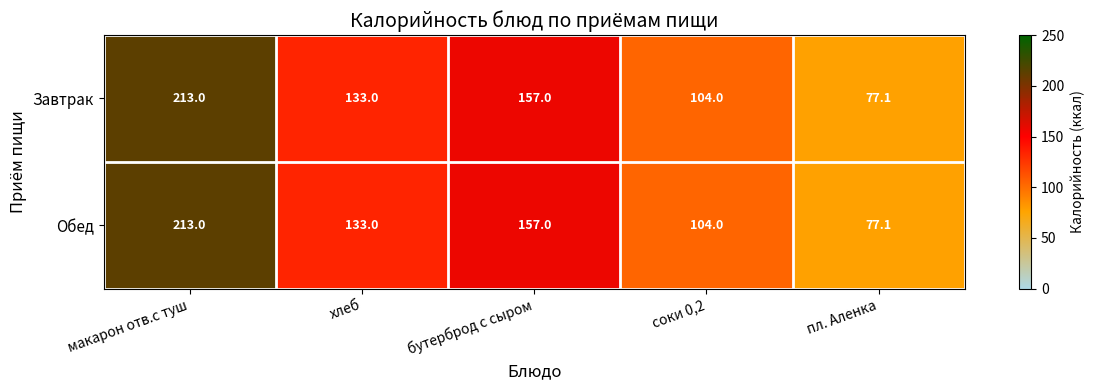

At how many categories does at least one series exceed 127?

3